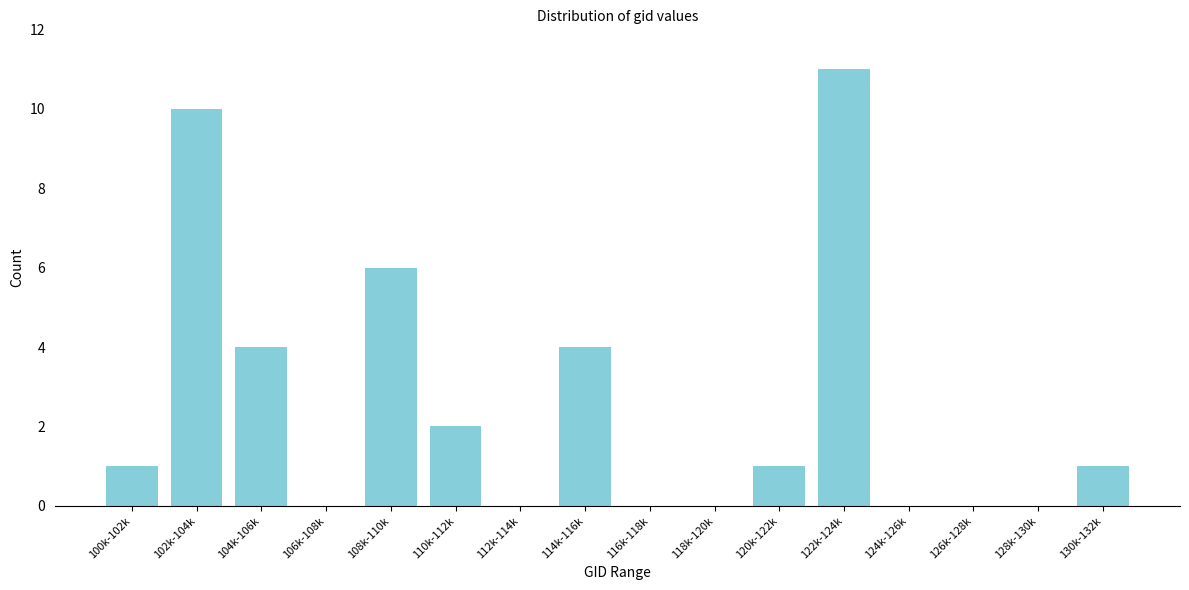

Reading left to right, list all the values displayed in this chart.

100k-102k=1	102k-104k=10	104k-106k=4	106k-108k=0	108k-110k=6	110k-112k=2	112k-114k=0	114k-116k=4	116k-118k=0	118k-120k=0	120k-122k=1	122k-124k=11	124k-126k=0	126k-128k=0	128k-130k=0	130k-132k=1